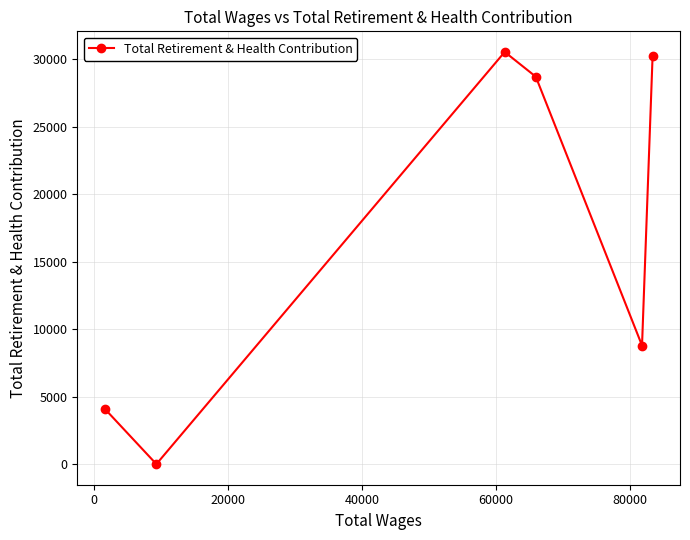

What is the value of the 4th point from the left?

28715